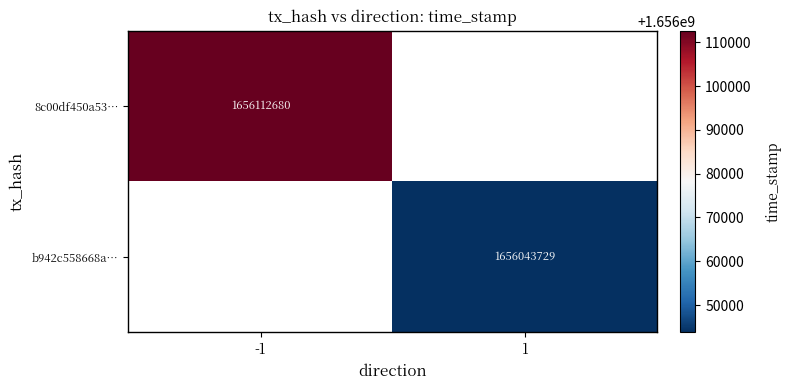

The b942c558668a… series shows 573344398 at 1. True or false?

False